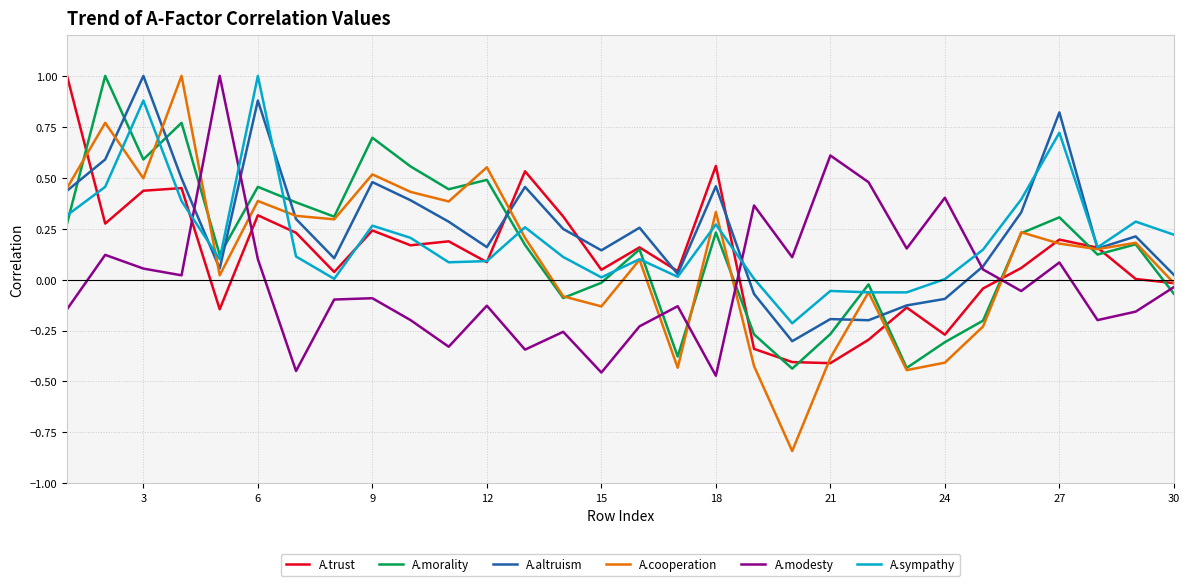

Which series has the widest spread of values?

A.cooperation